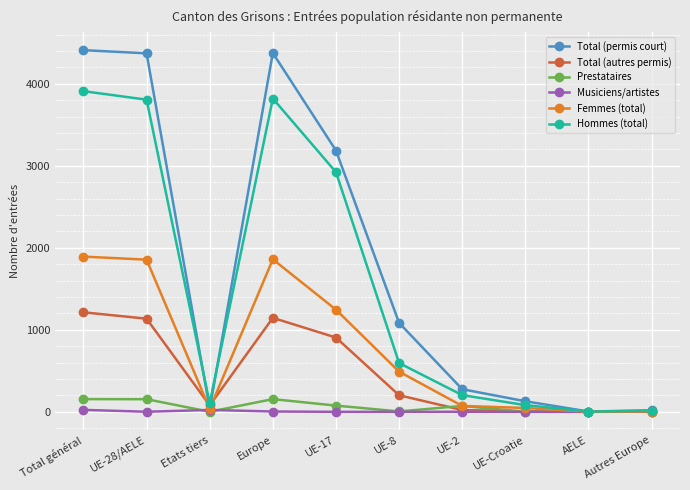

What is the average value of the Total (autres permis) series?

472